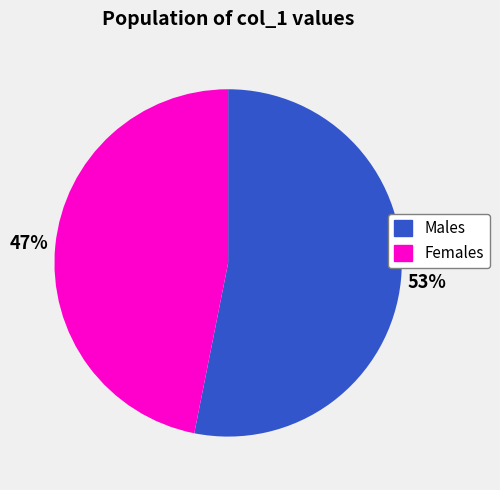

Combined, do Females and Males account for over 50%?

Yes